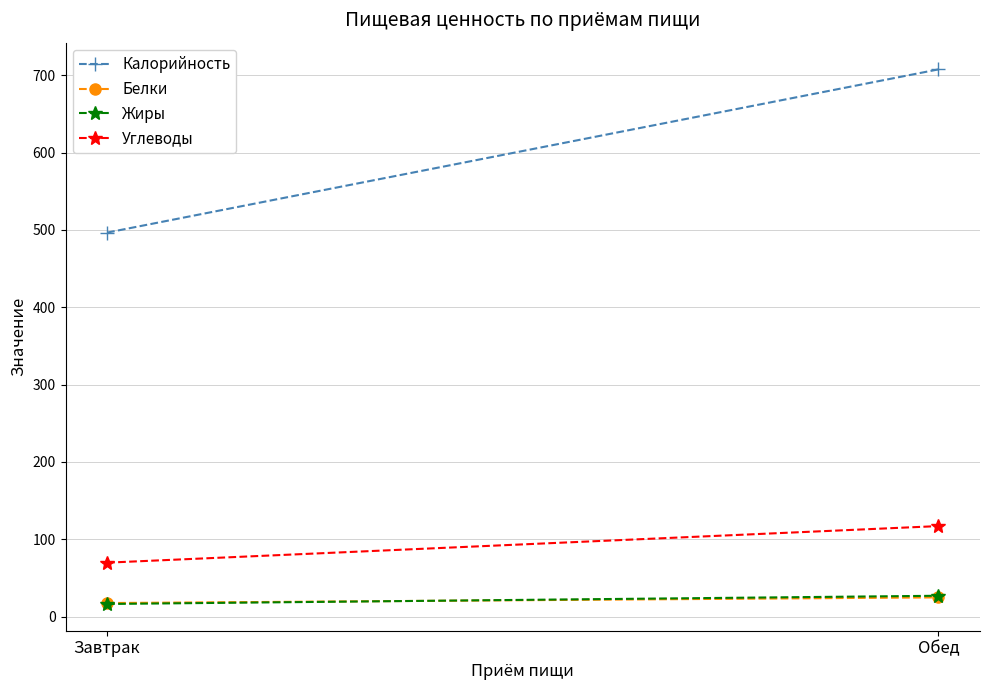

Reading left to right, what are all the values shown in this chart?

Калорийность: Завтрак=496.5	Обед=707.5
Белки: Завтрак=17.5	Обед=24.8
Жиры: Завтрак=16.3	Обед=26.9
Углеводы: Завтрак=69.7	Обед=117.0